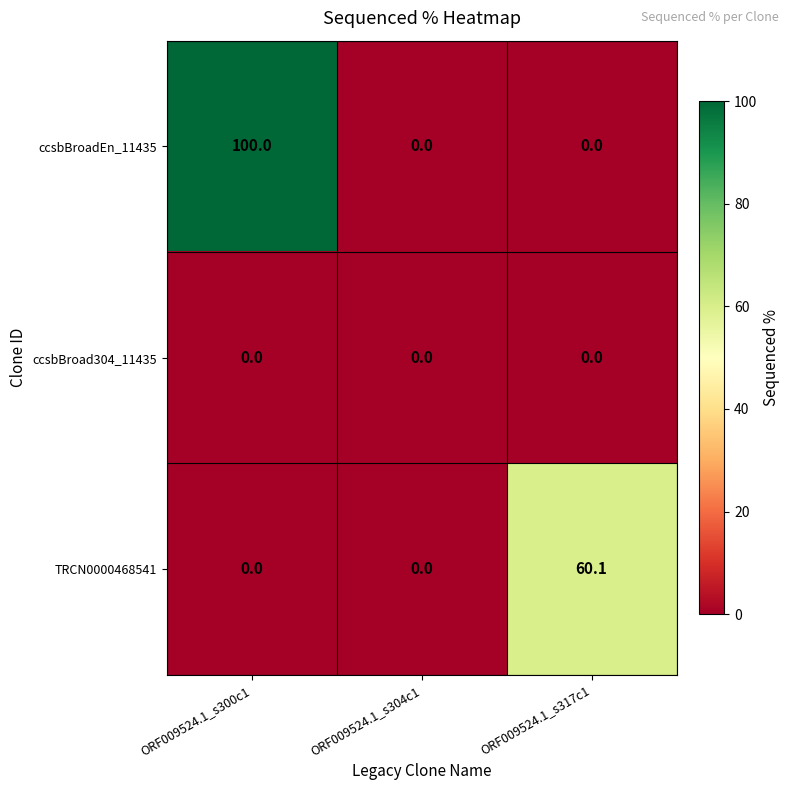

Reading right to left, extract all data points from this chart.

ccsbBroadEn_11435: ORF009524.1_s317c1=0.0	ORF009524.1_s304c1=0.0	ORF009524.1_s300c1=100.0
ccsbBroad304_11435: ORF009524.1_s317c1=0.0	ORF009524.1_s304c1=0.0	ORF009524.1_s300c1=0.0
TRCN0000468541: ORF009524.1_s317c1=60.1	ORF009524.1_s304c1=0.0	ORF009524.1_s300c1=0.0